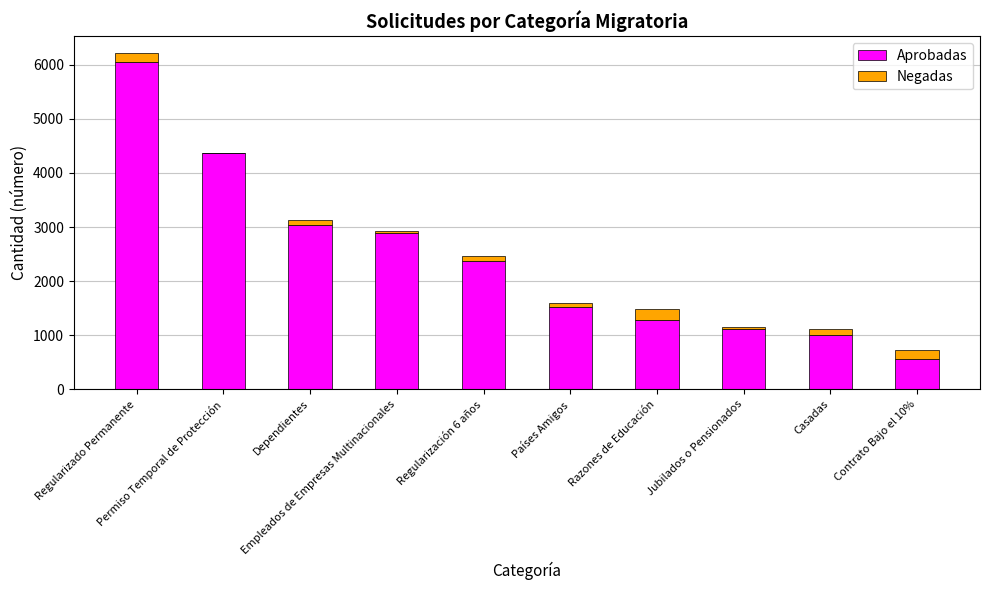

What is the highest value of the Aprobadas series?

6056